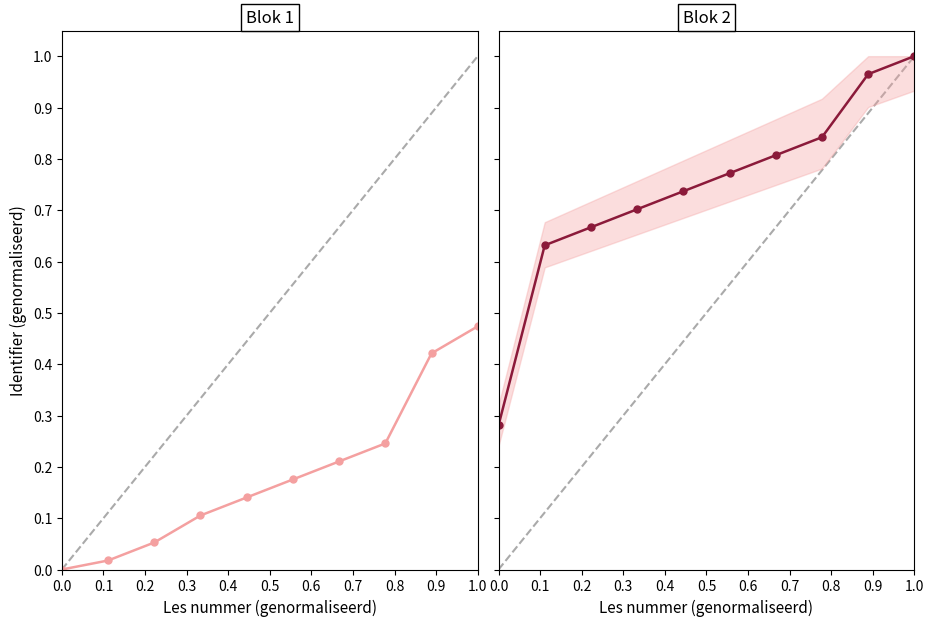

Is the value of Blok 1 at 0.2 greater than the value of Blok 2 at 0.0?

No